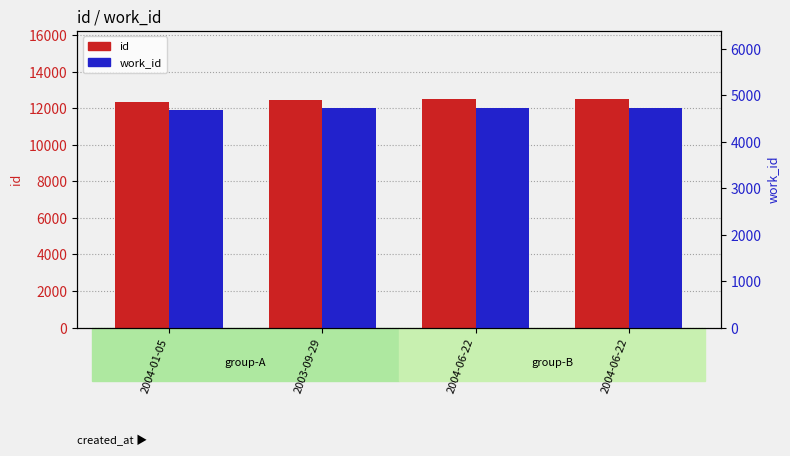

What is the difference between the maximum and minimum values in the work_id series?

41